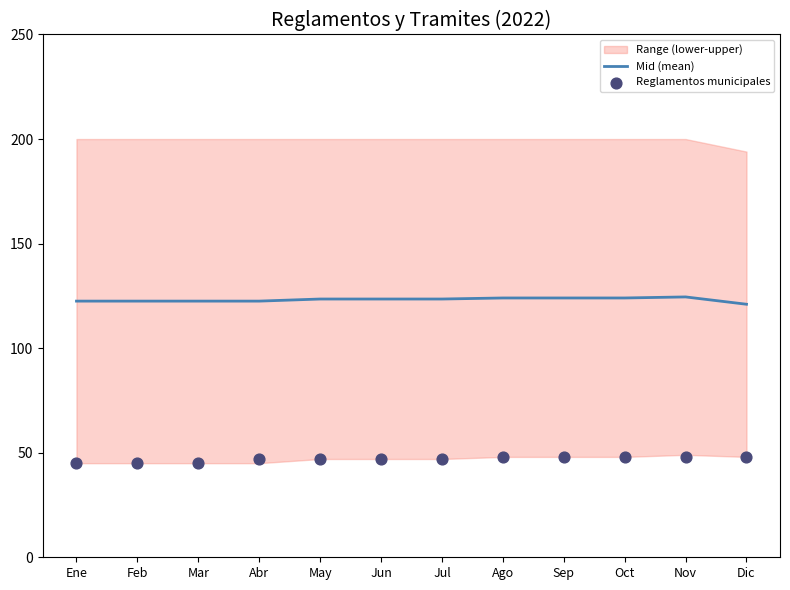

True or false: Mid (mean) has a value of 185.4 at Jun.

False